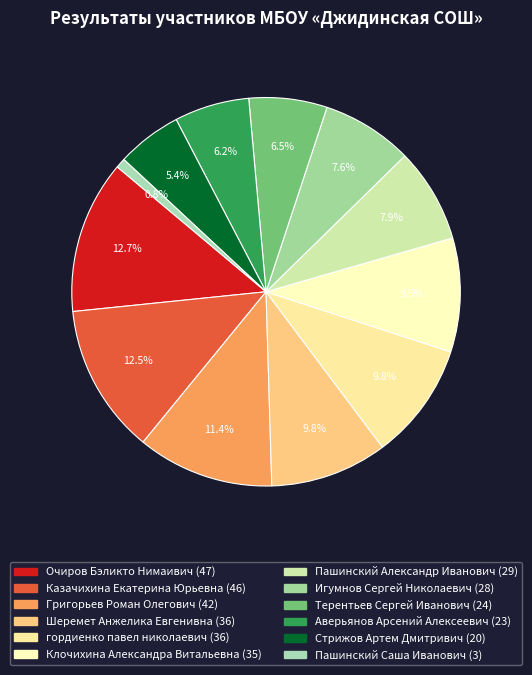

Count the number of slices in the pie.

12